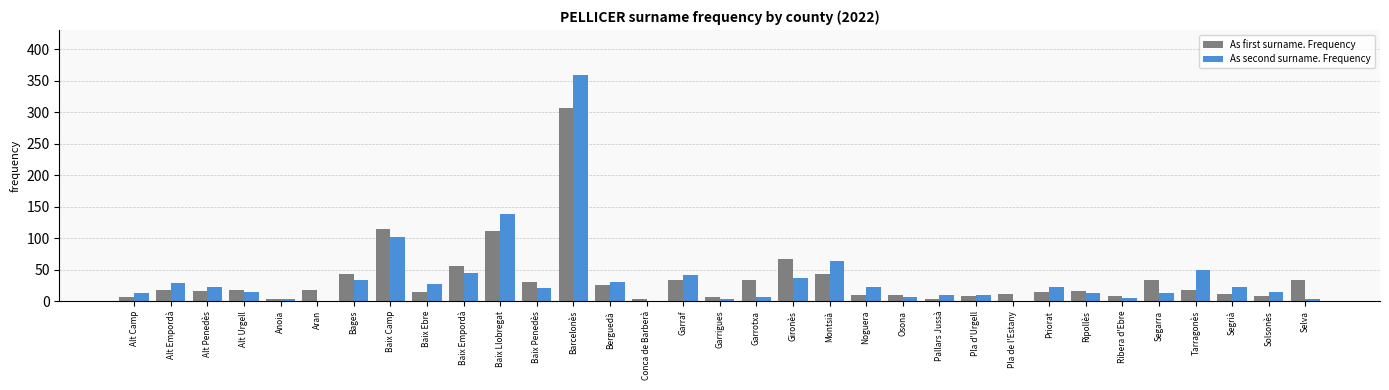

What is the spread (max minus min) of values at Pla de l'Estany?

11